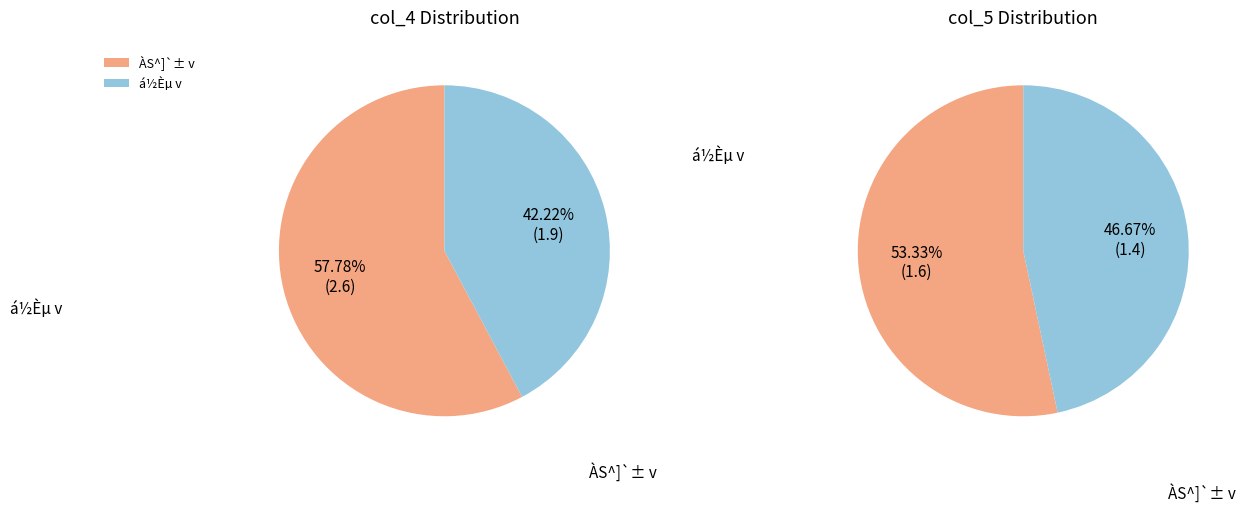

Count the number of slices in the pie.

2